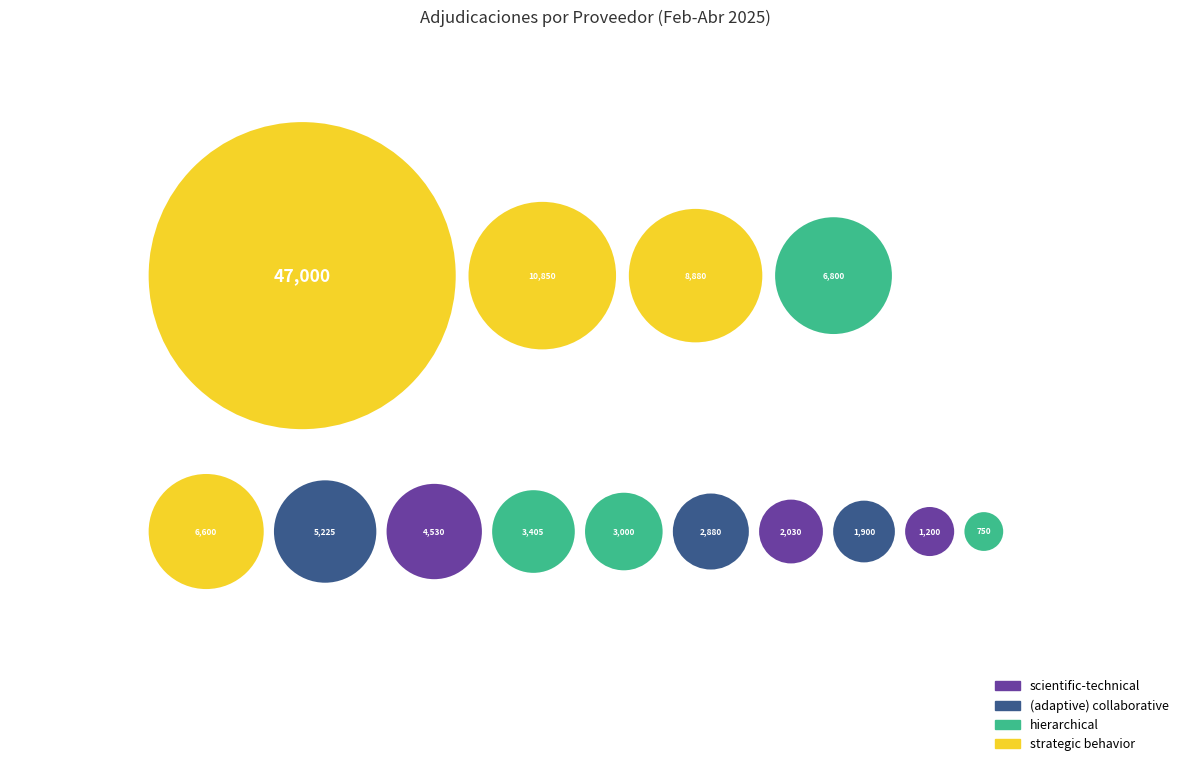

Approximately how many times larger is the value at LANQUETIN compared to COMPAÑIA EQUIPO MEDICO?

2.8